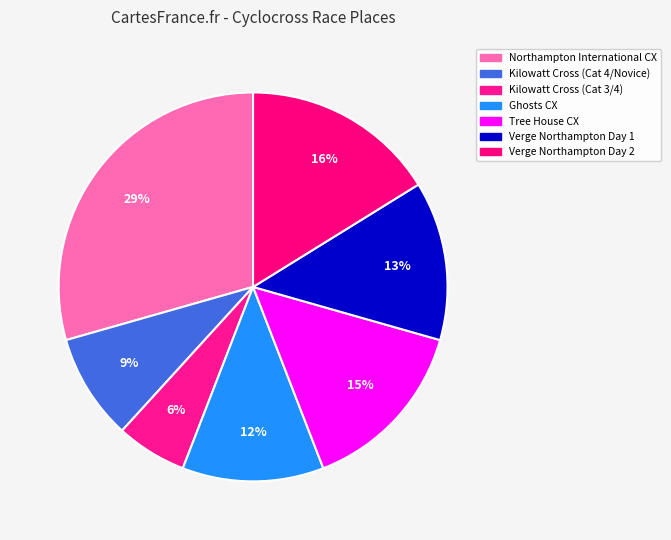

True or false: Kilowatt Cross (Cat 3/4) accounts for 6% of the total.

True